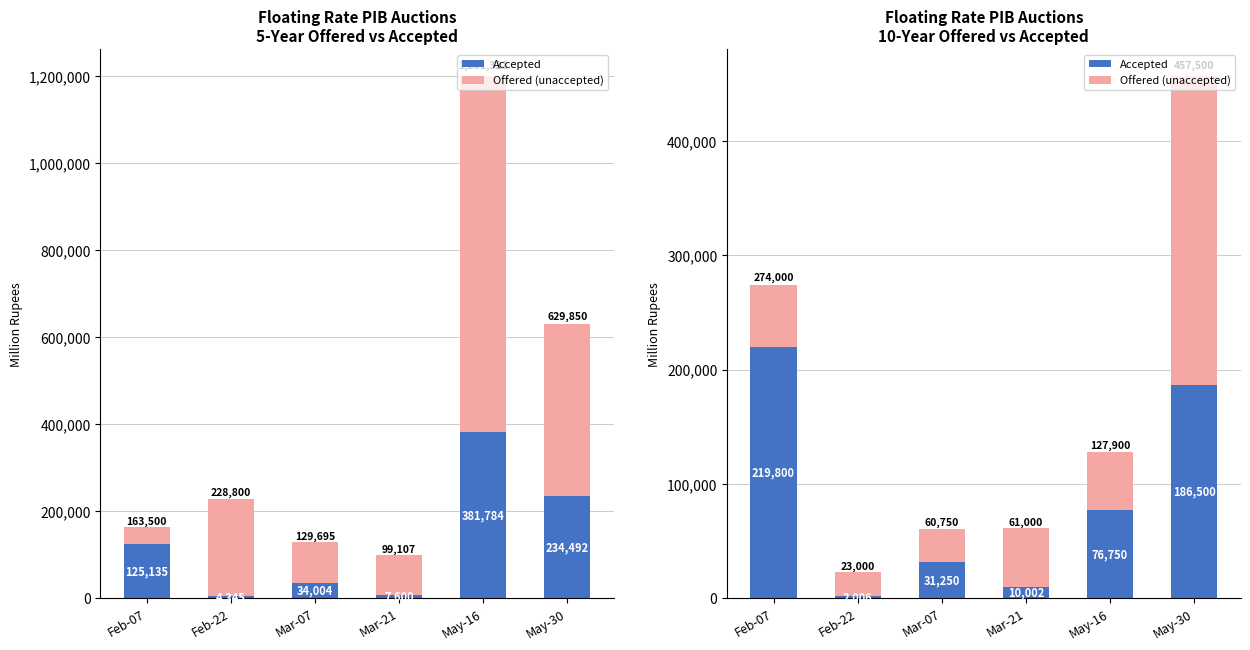

Which category has the highest value across all series?

May-30